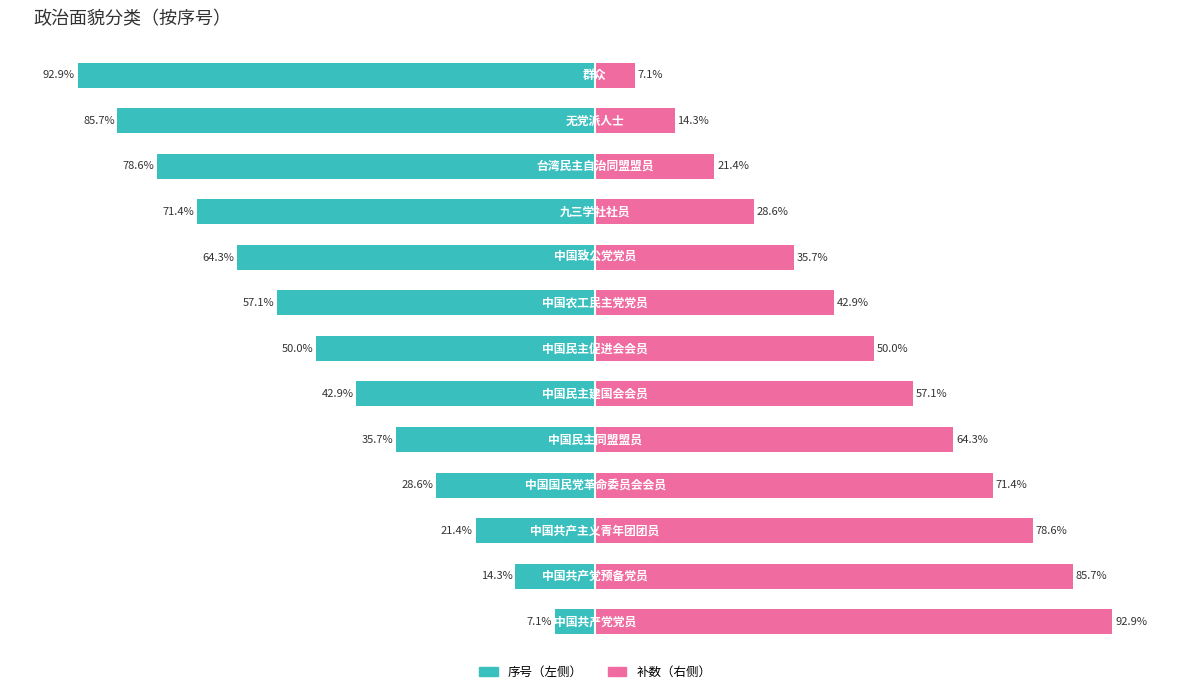

How many values in the 补数（右侧） series are below 50?

6